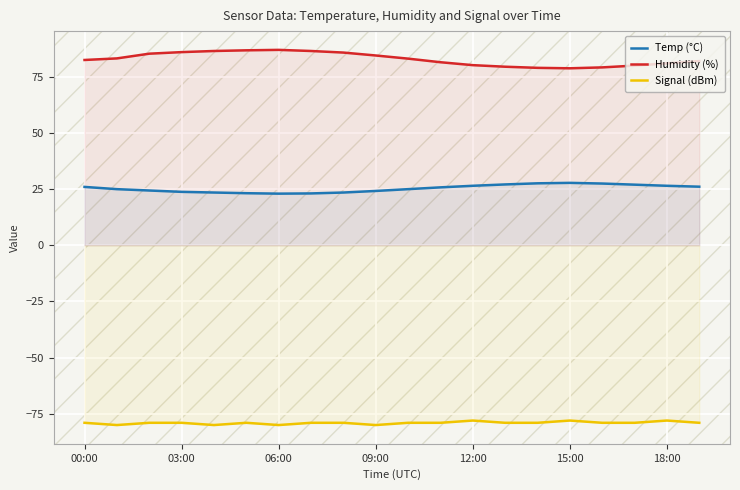

What is the highest value of the Signal (dBm) series?

-78.0